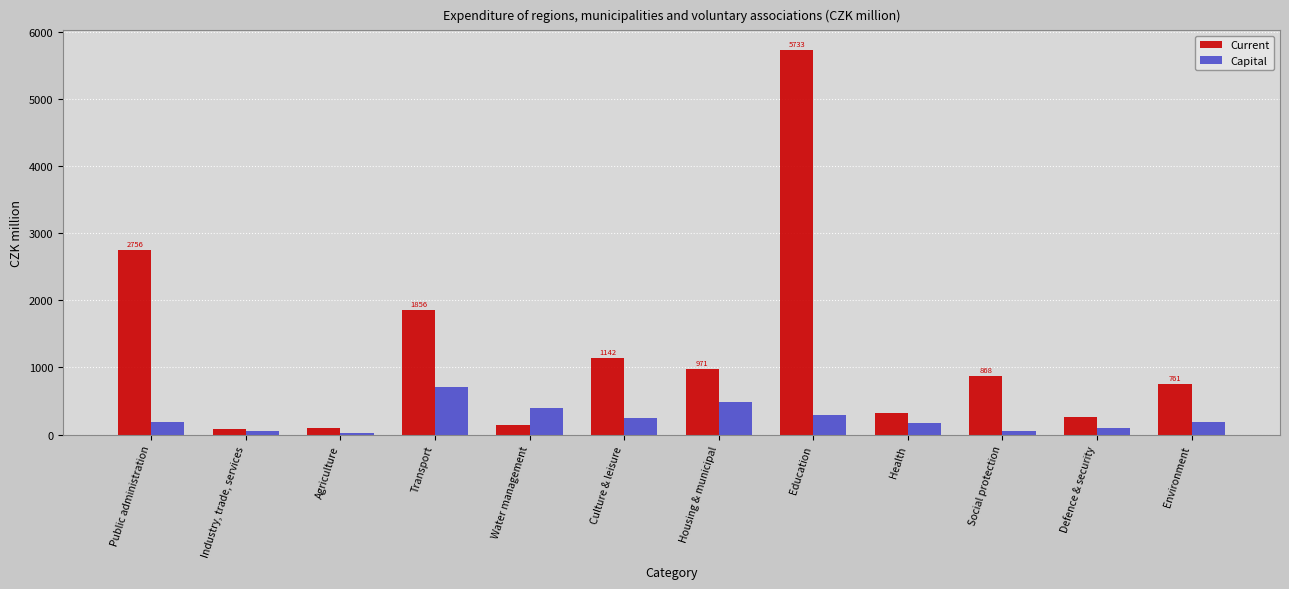

True or false: Current has a value of 258.8 at Defence & security.

True